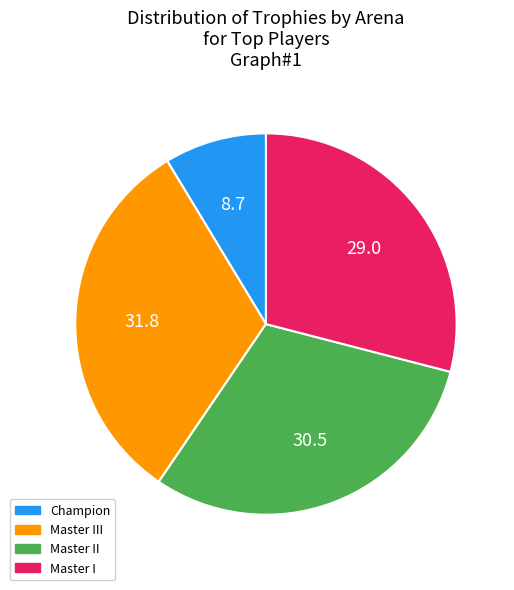

The Master III slice represents 32% of the pie. True or false?

True